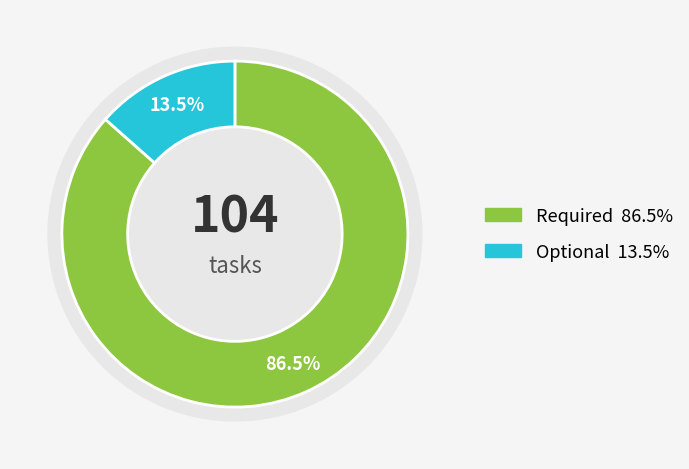

Which has a higher value, Optional or Required?

Required